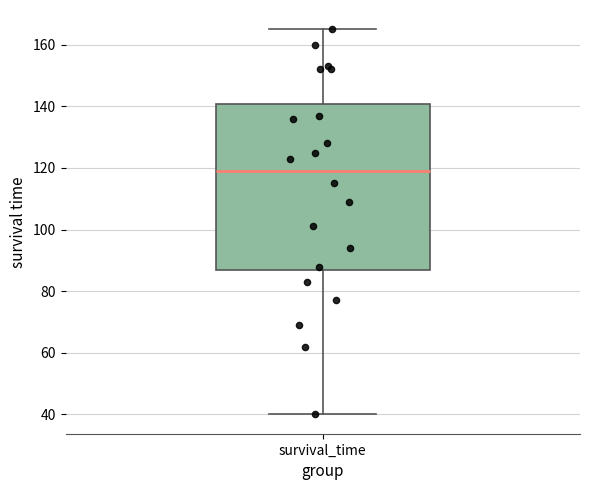

Read this box plot against the y-axis: the position of the median line, the range covered by the box, and the ends of both whiskers. The values are not printed on the chart, so give them approximately, as read against the axis.

median 120, box 86 to 140, whiskers 40 to 166